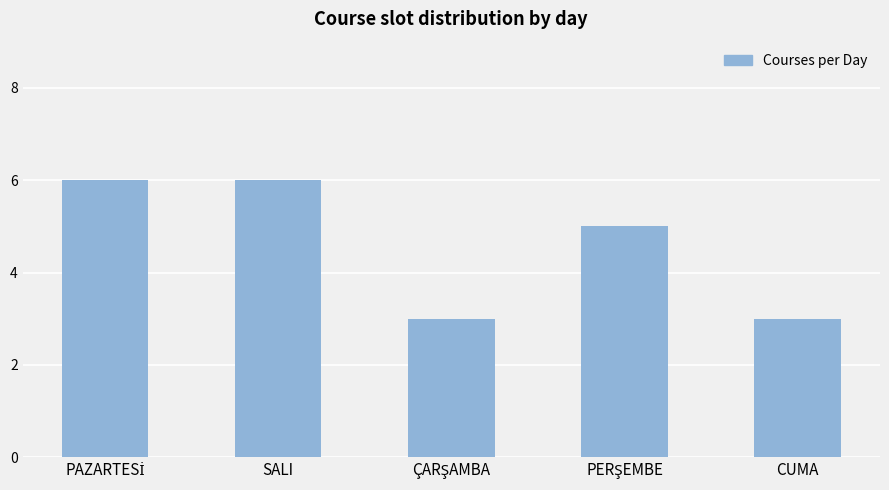

The value at SALI is 10. True or false?

False